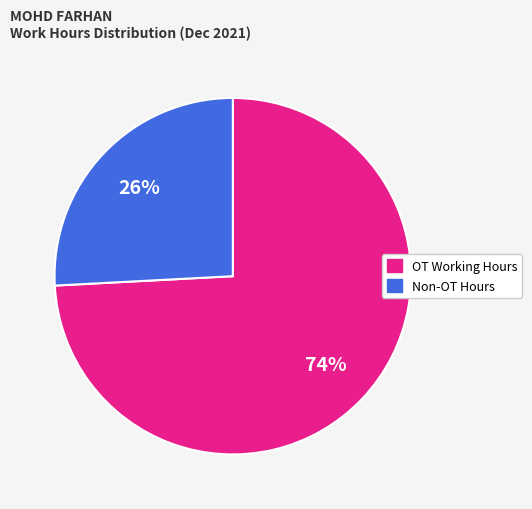

Is there any slice that represents more than half of the pie?

Yes